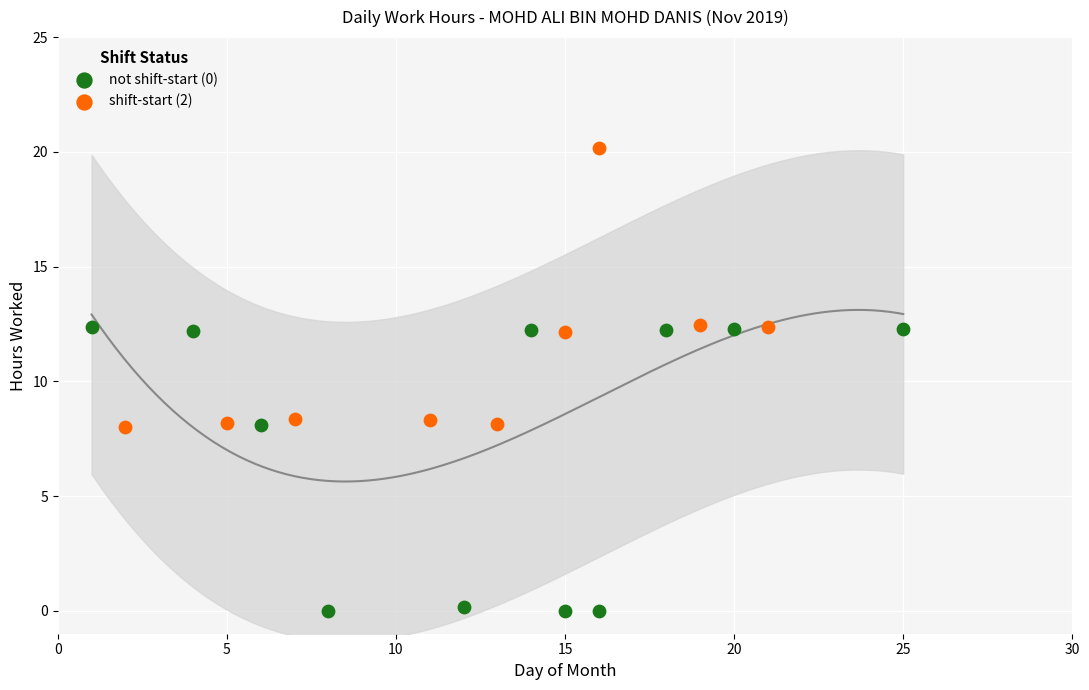

Which series reaches the minimum Y coordinate?

not shift-start (0)